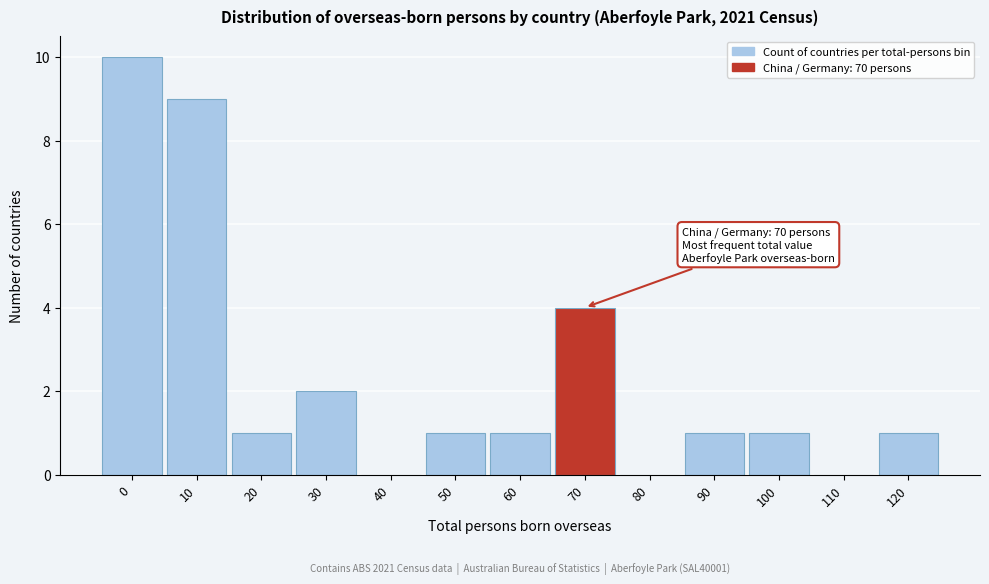

Reading left to right, what are all the values shown in this chart?

0=10	10=9	20=1	30=2	40=0	50=1	60=1	70=4	80=0	90=1	100=1	110=0	120=1